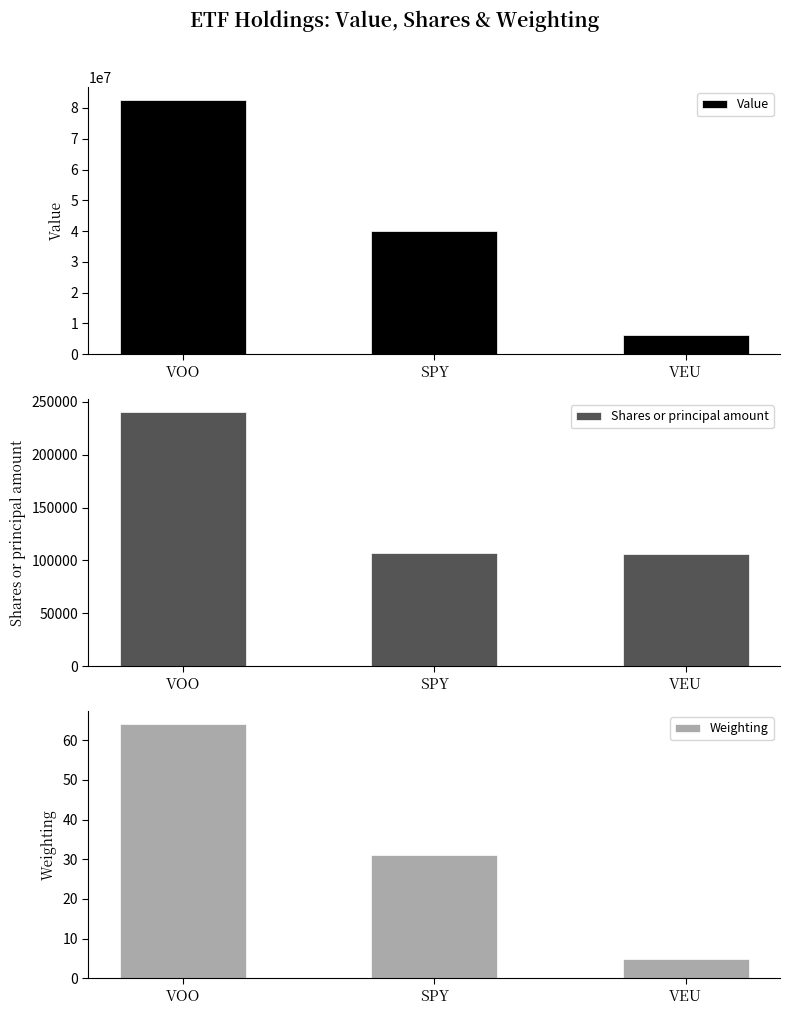

Which series has the widest spread of values?

Value